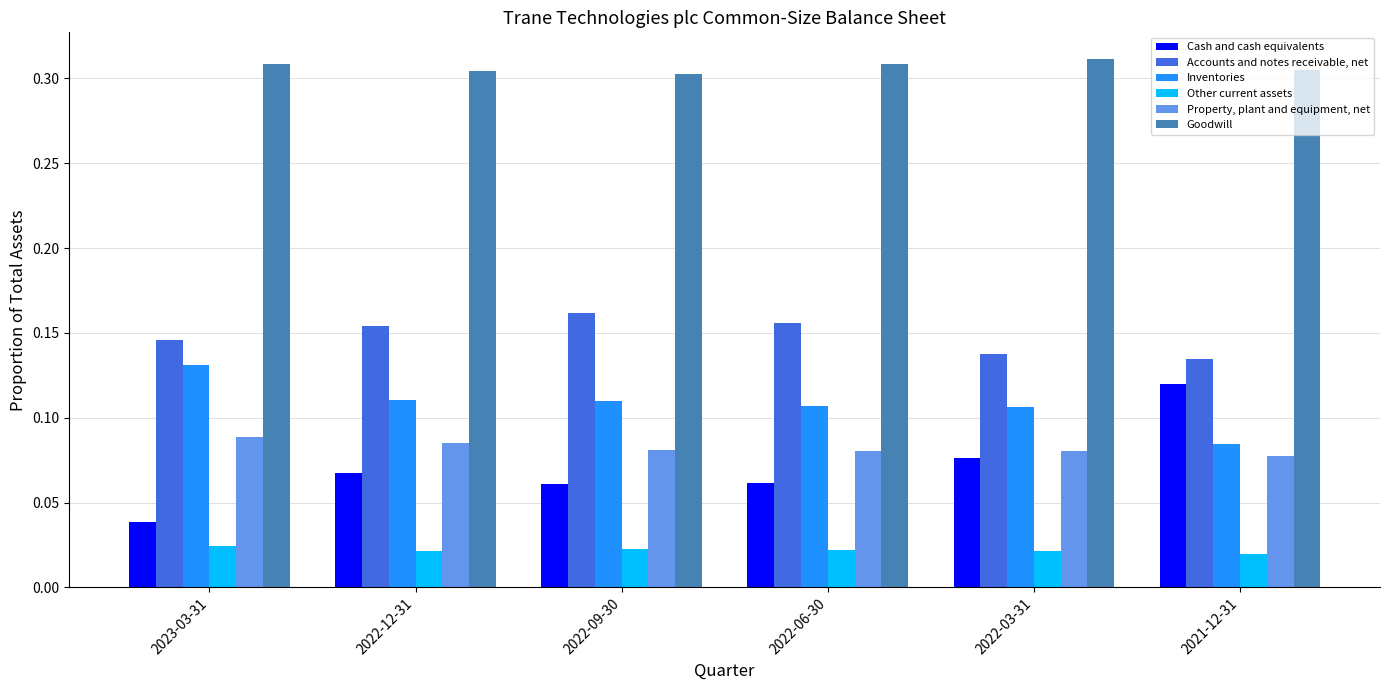

How many categories are shown in the chart?

6